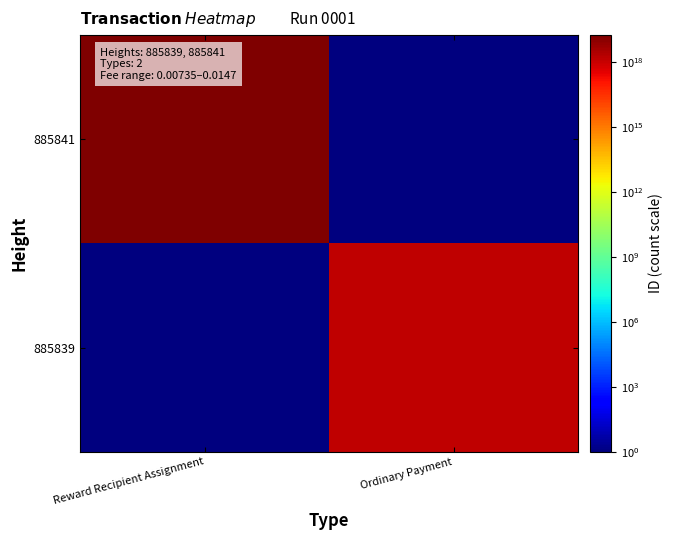

List the series in order of their overall mean, highest first.

885841, 885839